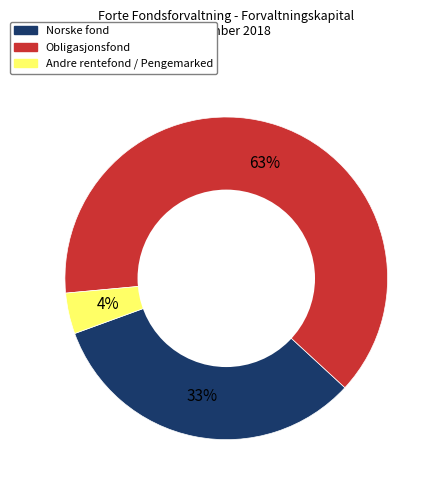

To the nearest percent, what is the difference between the largest and smallest slice percentages?

59%